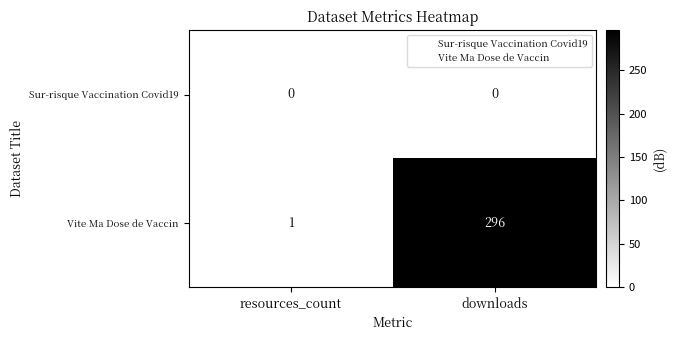

Which category has the highest value in the Vite Ma Dose de Vaccin series?

downloads